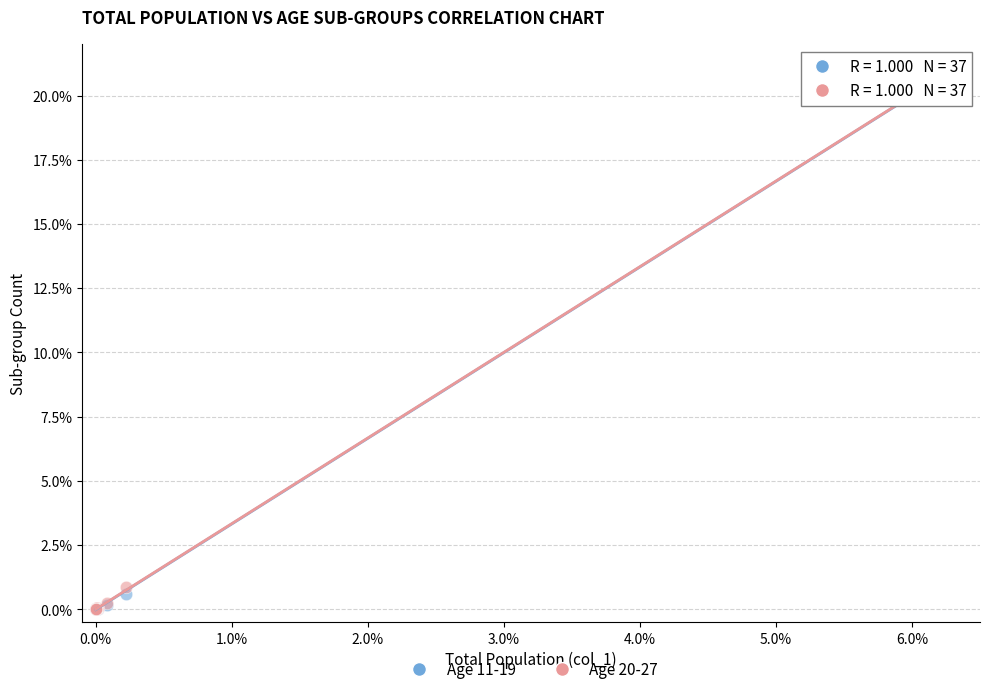

Across all series, what Y value is closest to 10?

0.9